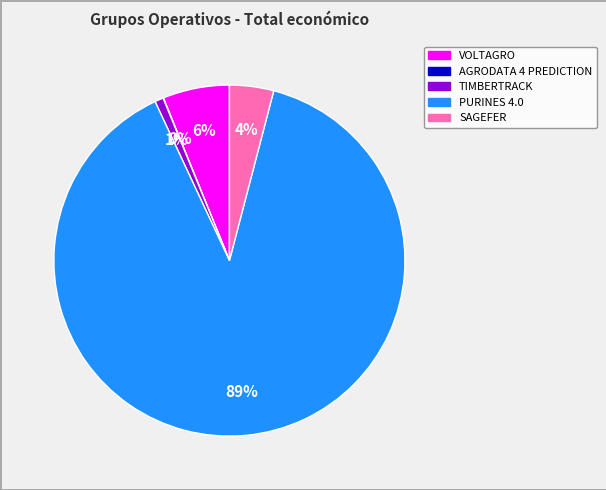

Do SAGEFER and PURINES 4.0 together represent more than half of the pie?

Yes